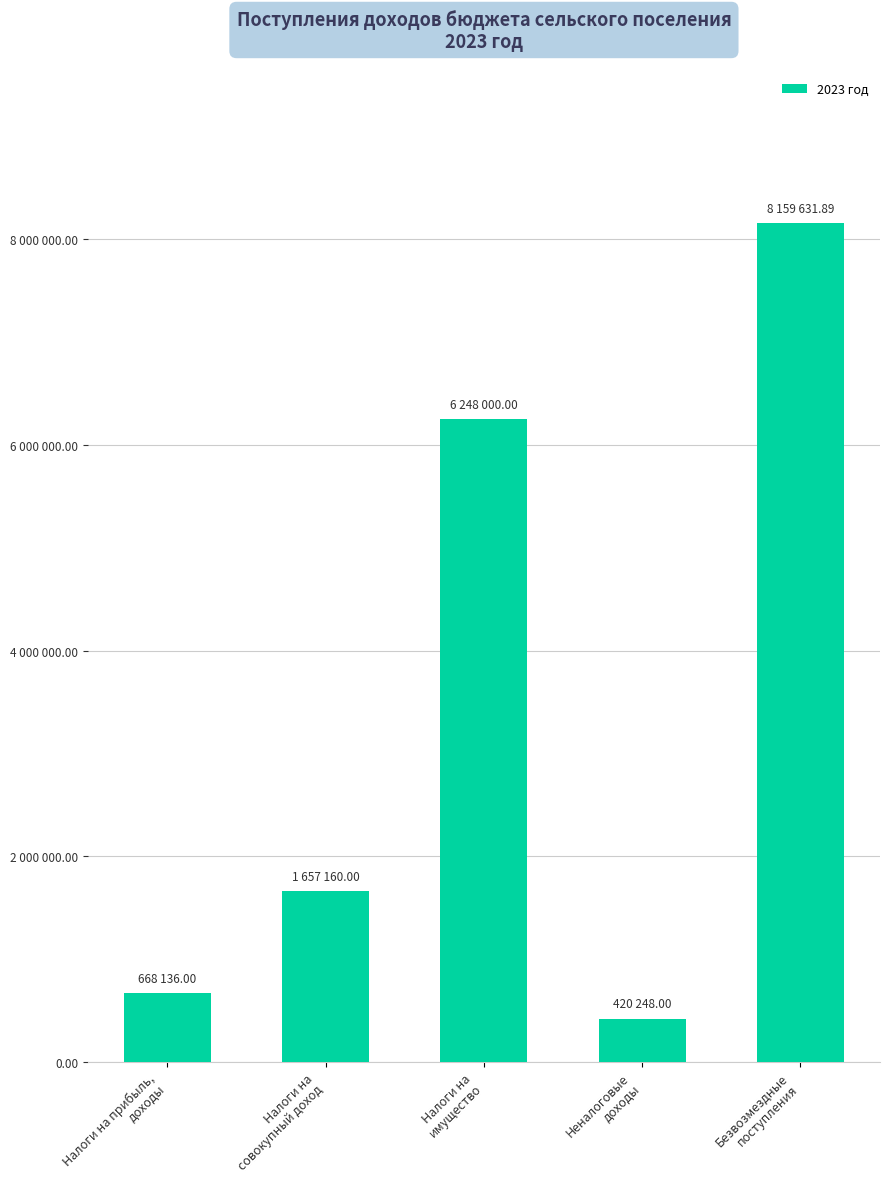

What is the ratio of the value at Безвозмездные
поступления to the value at Налоги на прибыль,
доходы?

12.2